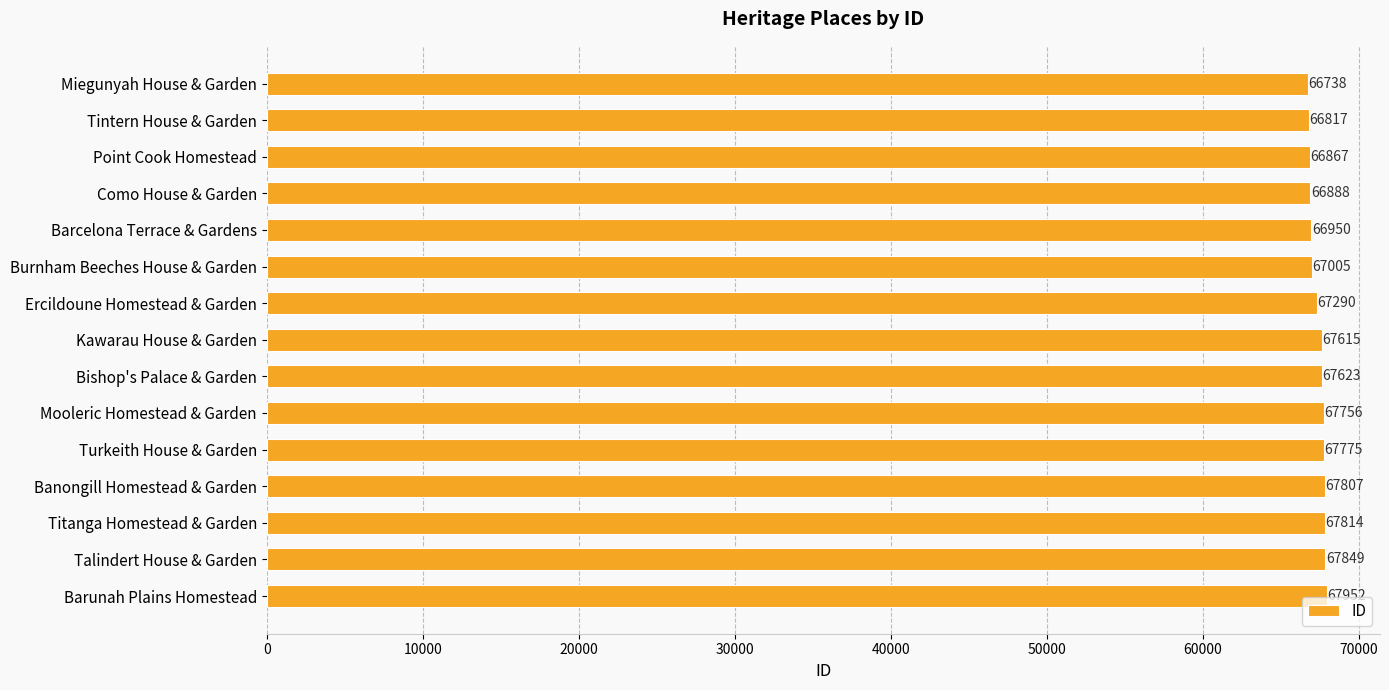

The chart shows a value of 21214 at Titanga Homestead & Garden. True or false?

False